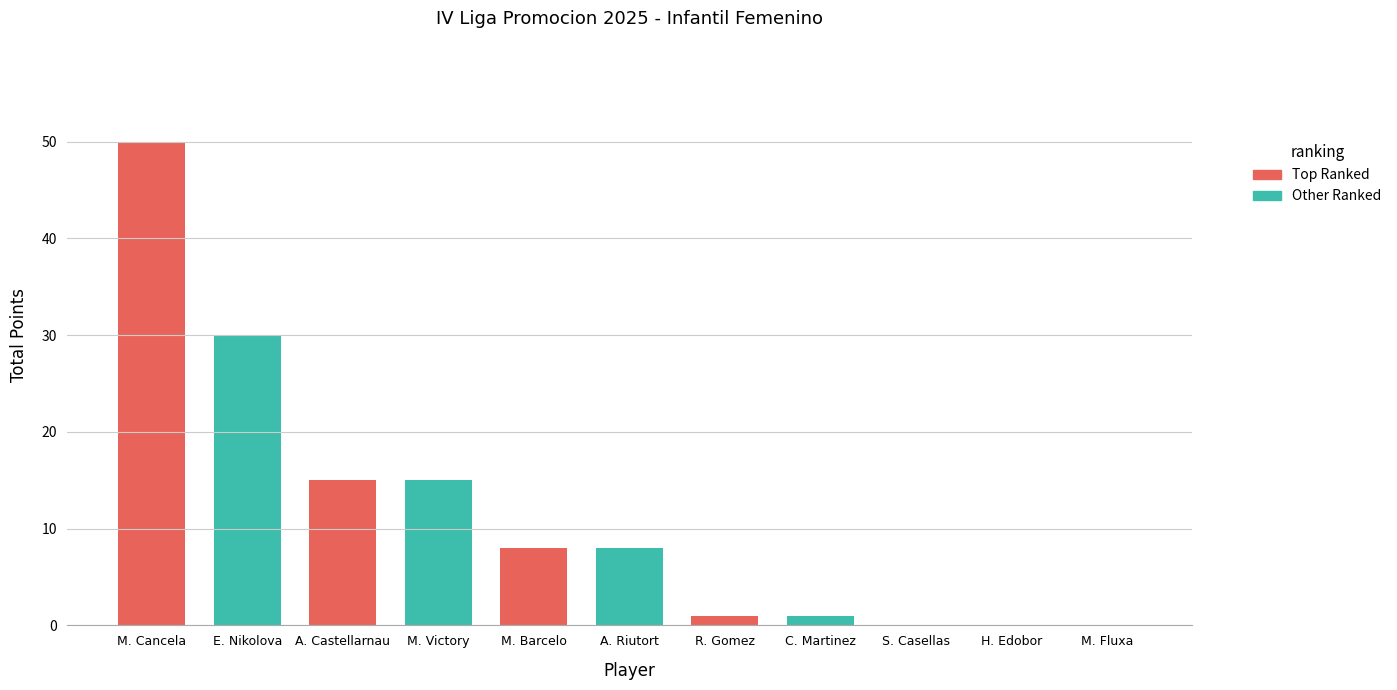

Is it true that the value at H. Edobor is 0?

True